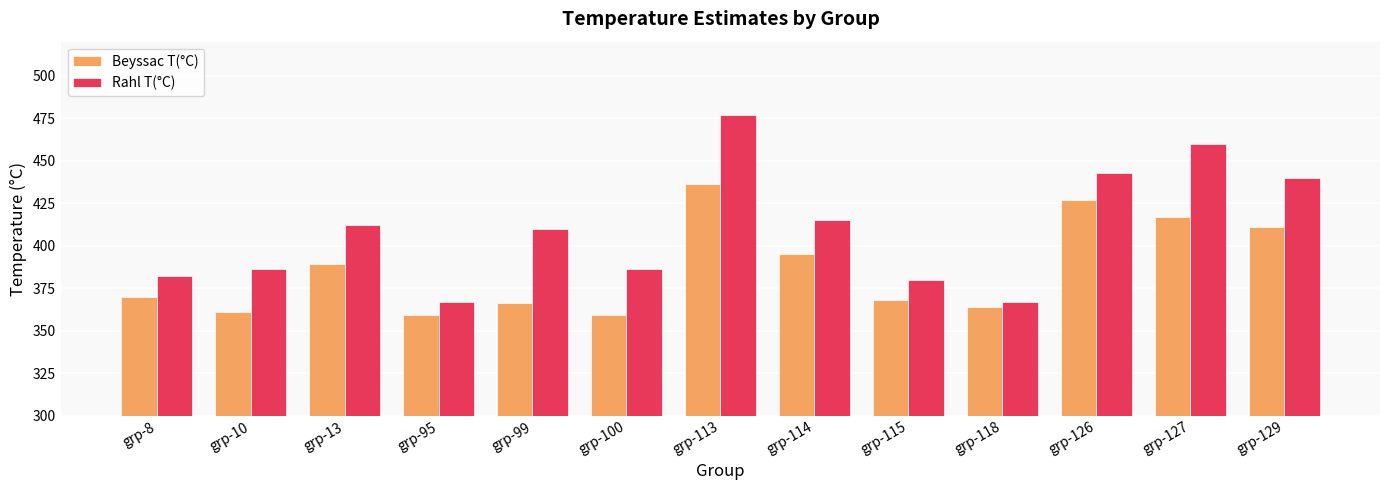

Which series has the largest total across all categories?

Rahl T(°C)